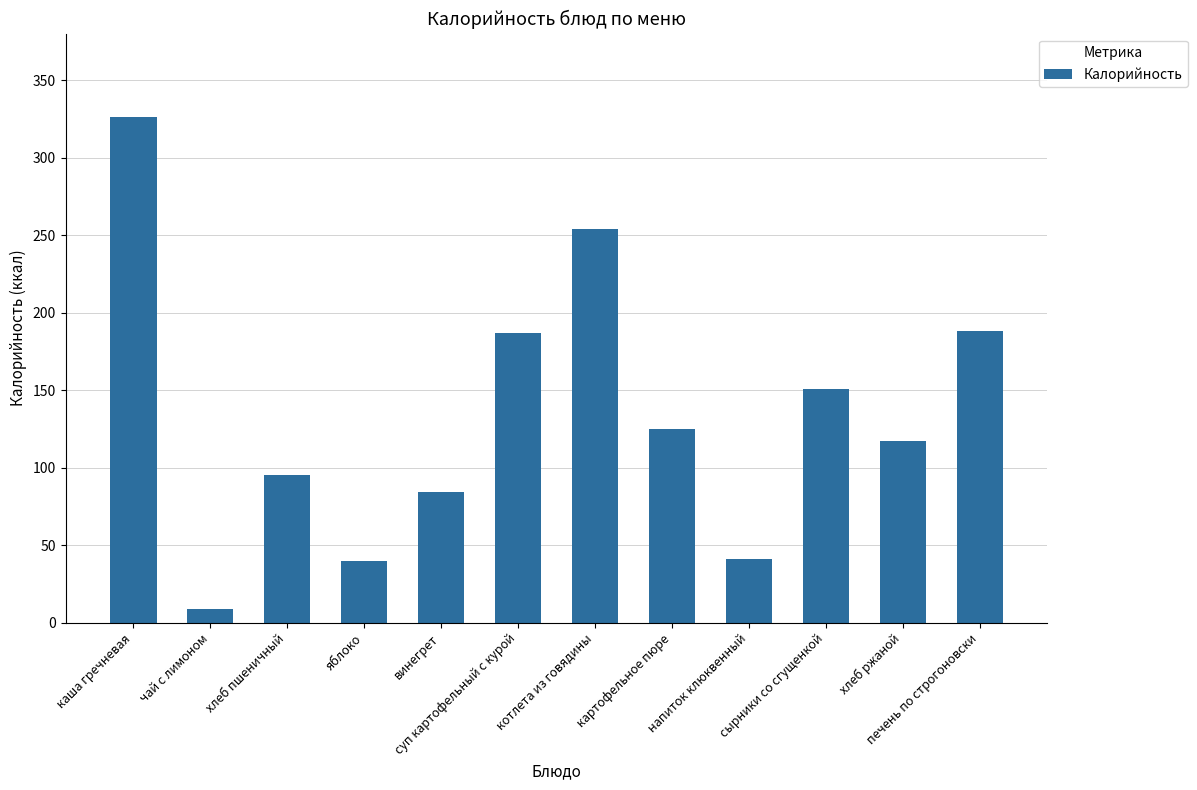

What position from the right is печень по строгоновски?

1